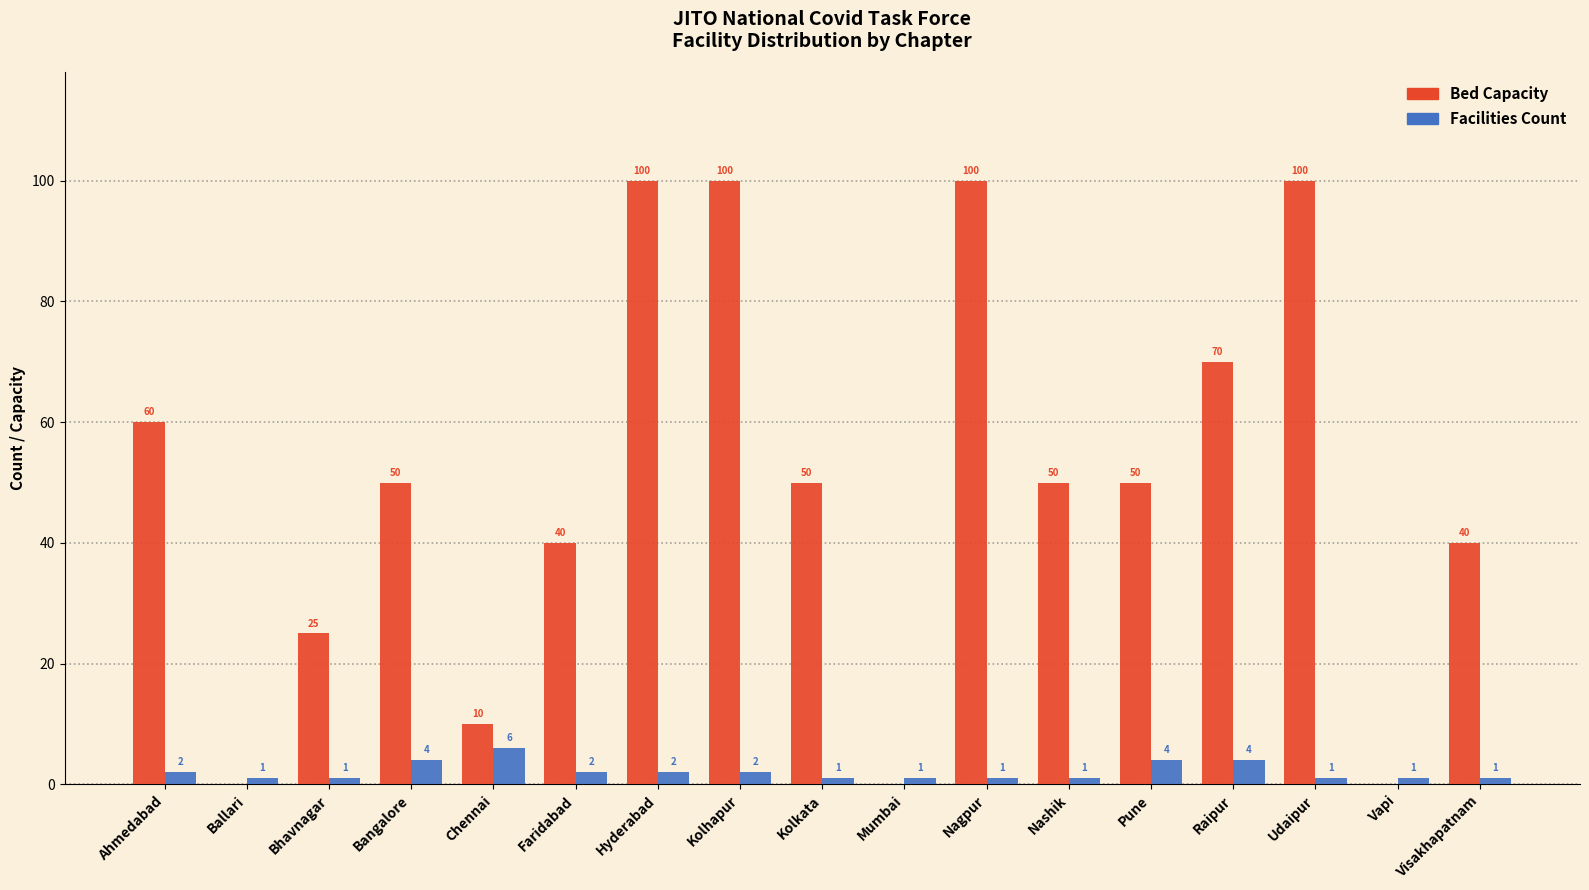

Where does the Bed Capacity series first go above 50?

Ahmedabad